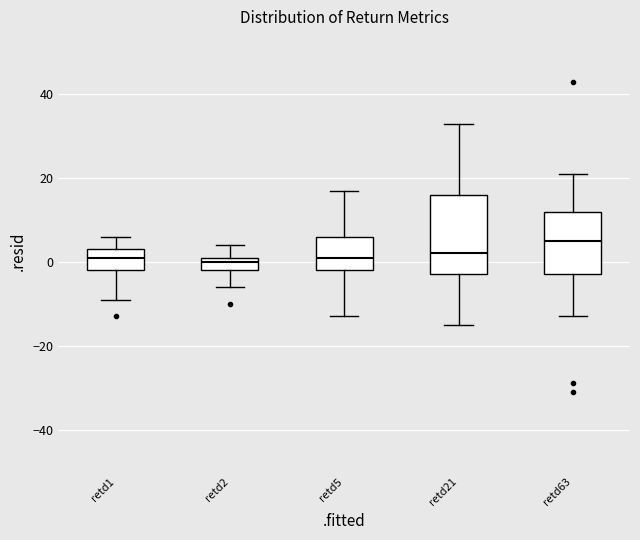

Reading left to right, transcribe this box plot: for each box, give where its median line is, the range the box spans, and where its two whiskers end, as read against the y-axis. The values are not printed on the chart, so give them approximately, as read against the axis.

retd1: median 2, box -2 to 4, whiskers -8 to 6
retd2: median 0, box -2 to 2, whiskers -6 to 4
retd5: median 2, box -2 to 6, whiskers -12 to 18
retd21: median 2, box -2 to 16, whiskers -14 to 34
retd63: median 6, box -2 to 12, whiskers -12 to 22